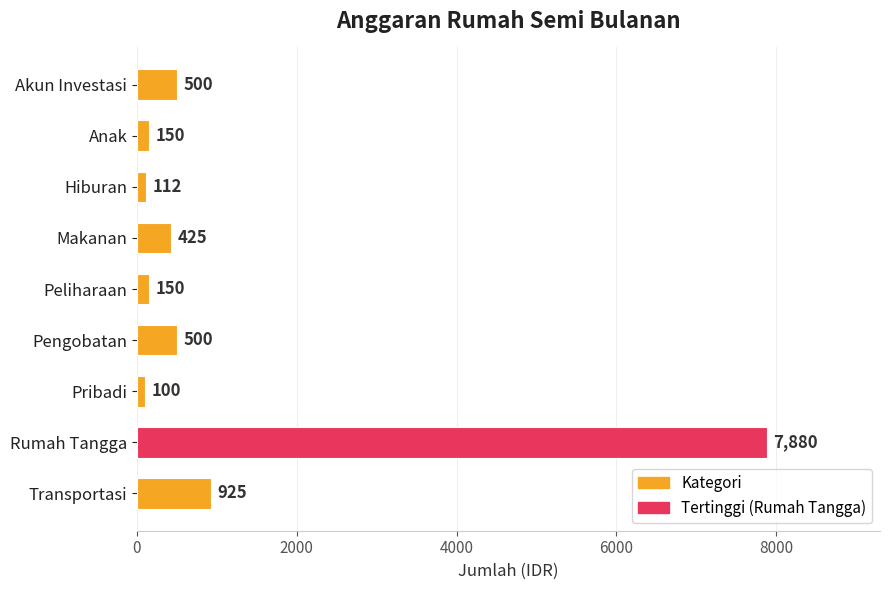

Is it true that the value at Hiburan is 112?

True